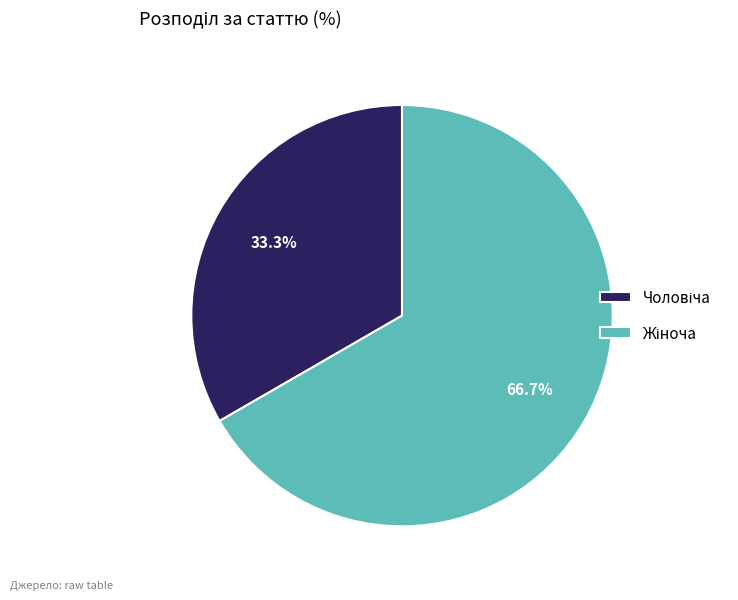

Does any single category account for the majority?

Yes